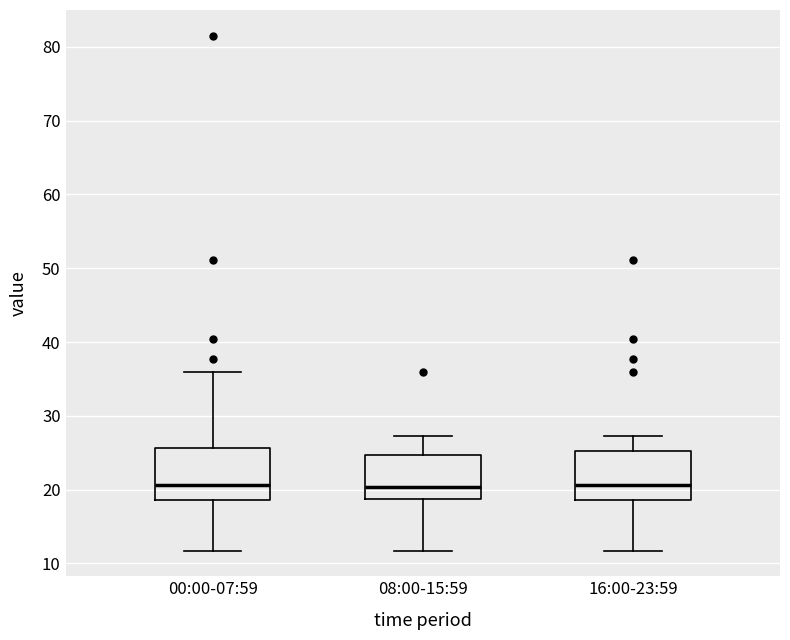

Reading left to right, read every box against the y-axis: the position of its median line, the range the box covers, and the ends of its whiskers. The values are not printed on the chart, so give them approximately, as read against the axis.

00:00-07:59: median 21, box 19 to 26, whiskers 12 to 36
08:00-15:59: median 20, box 19 to 25, whiskers 12 to 27
16:00-23:59: median 21, box 19 to 25, whiskers 12 to 27